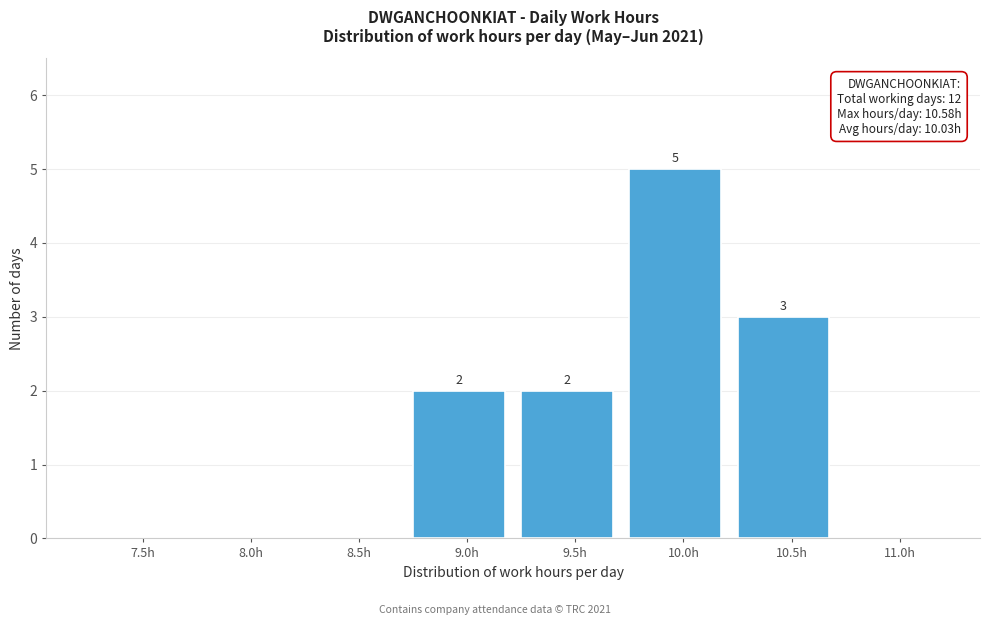

Reading left to right, list all the values displayed in this chart.

7.5h=0	8.0h=0	8.5h=0	9.0h=2	9.5h=2	10.0h=5	10.5h=3	11.0h=0